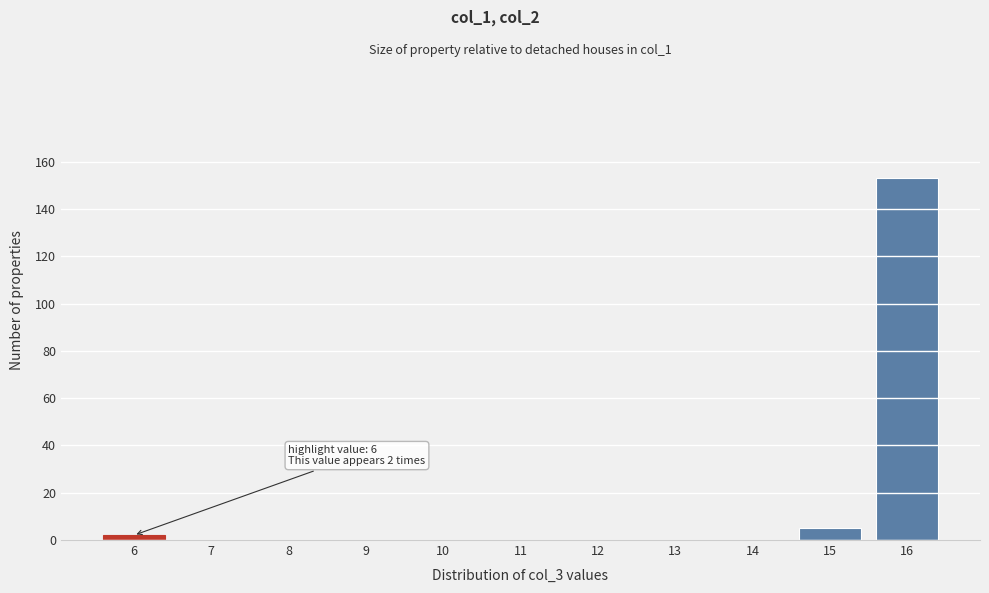

Reading right to left, transcribe all the data shown in this chart.

16=153	15=5	14=0	13=0	12=0	11=0	10=0	9=0	8=0	7=0	6=2